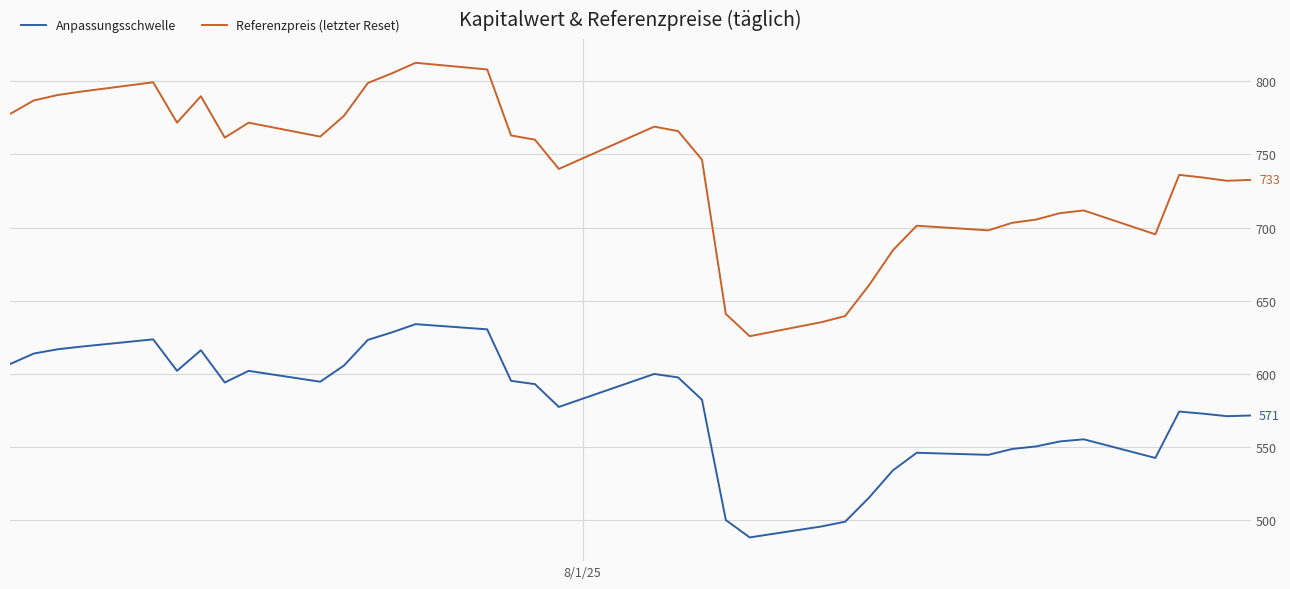

What is the greatest value displayed?

812.7